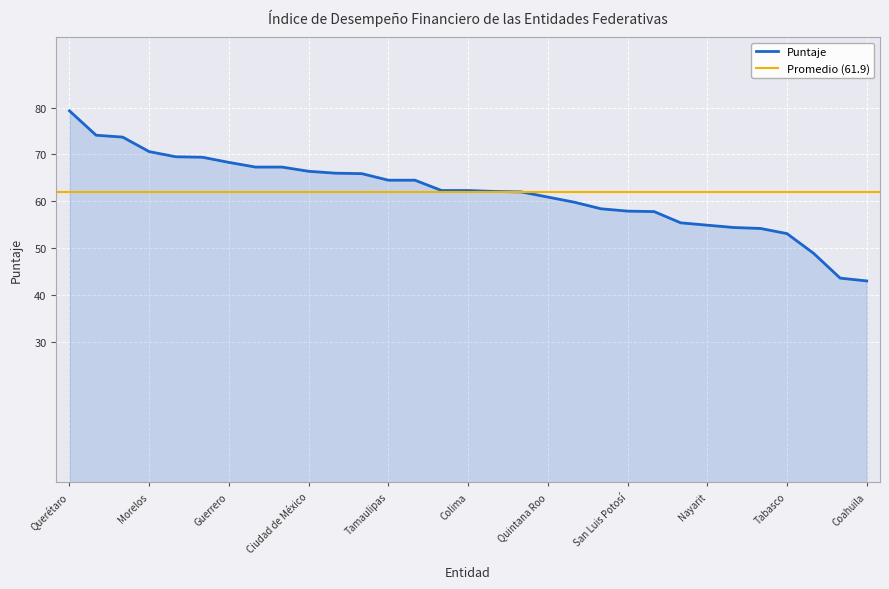

What is the change in value from Querétaro to Coahuila?

-36.3